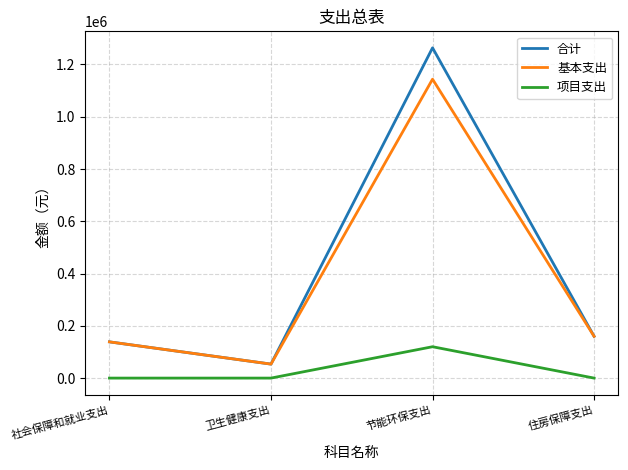

Where does the 基本支出 series first go above 159892?

节能环保支出